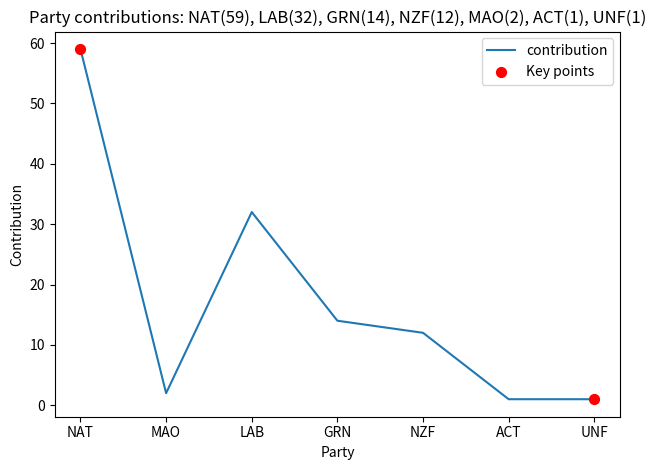

Between UNF and MAO, which is larger?

MAO